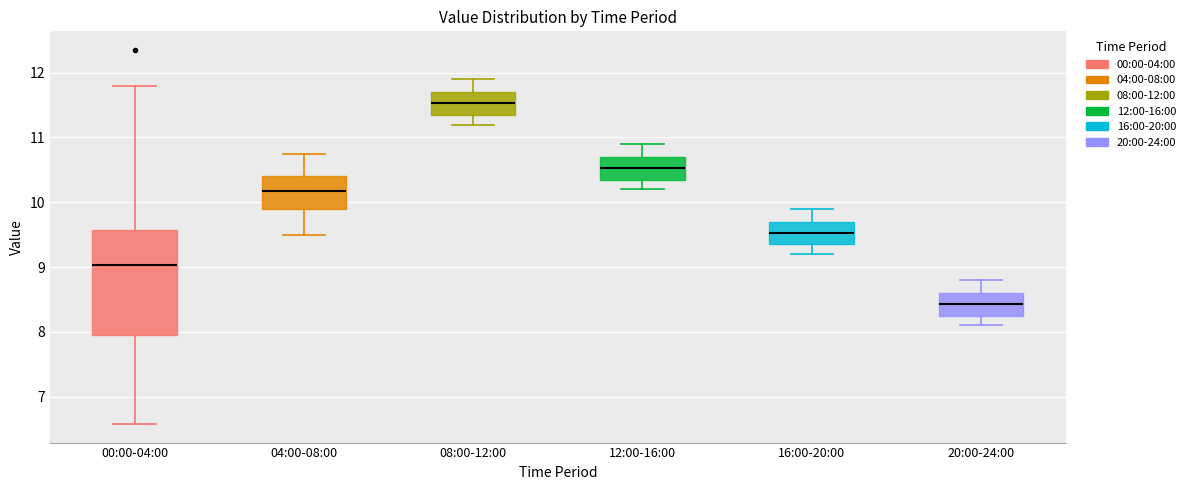

Which box is the tallest, from its lower edge to its upper edge?

00:00-04:00